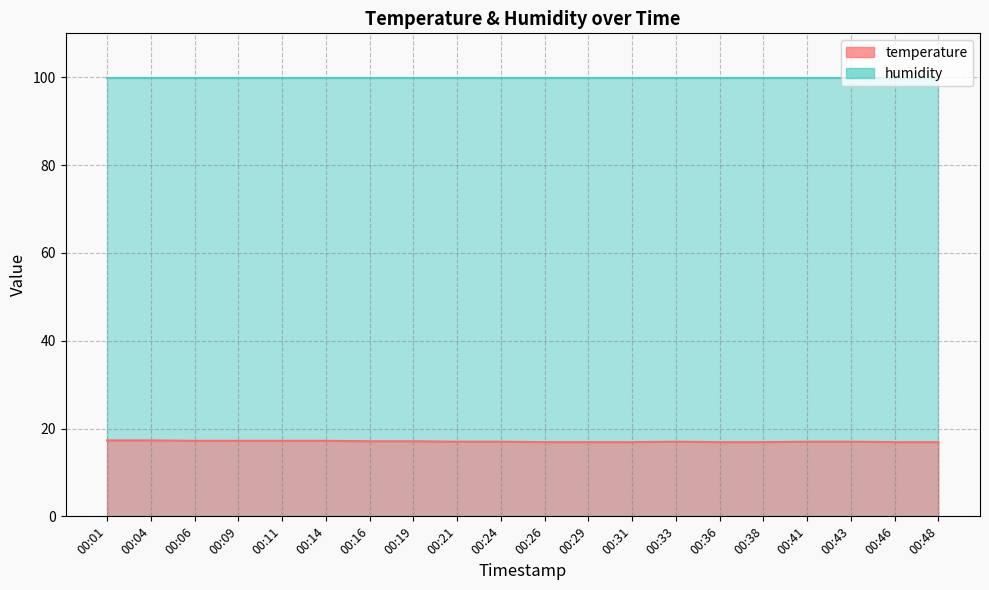

Where is the data nearest to the value 17?

00:21